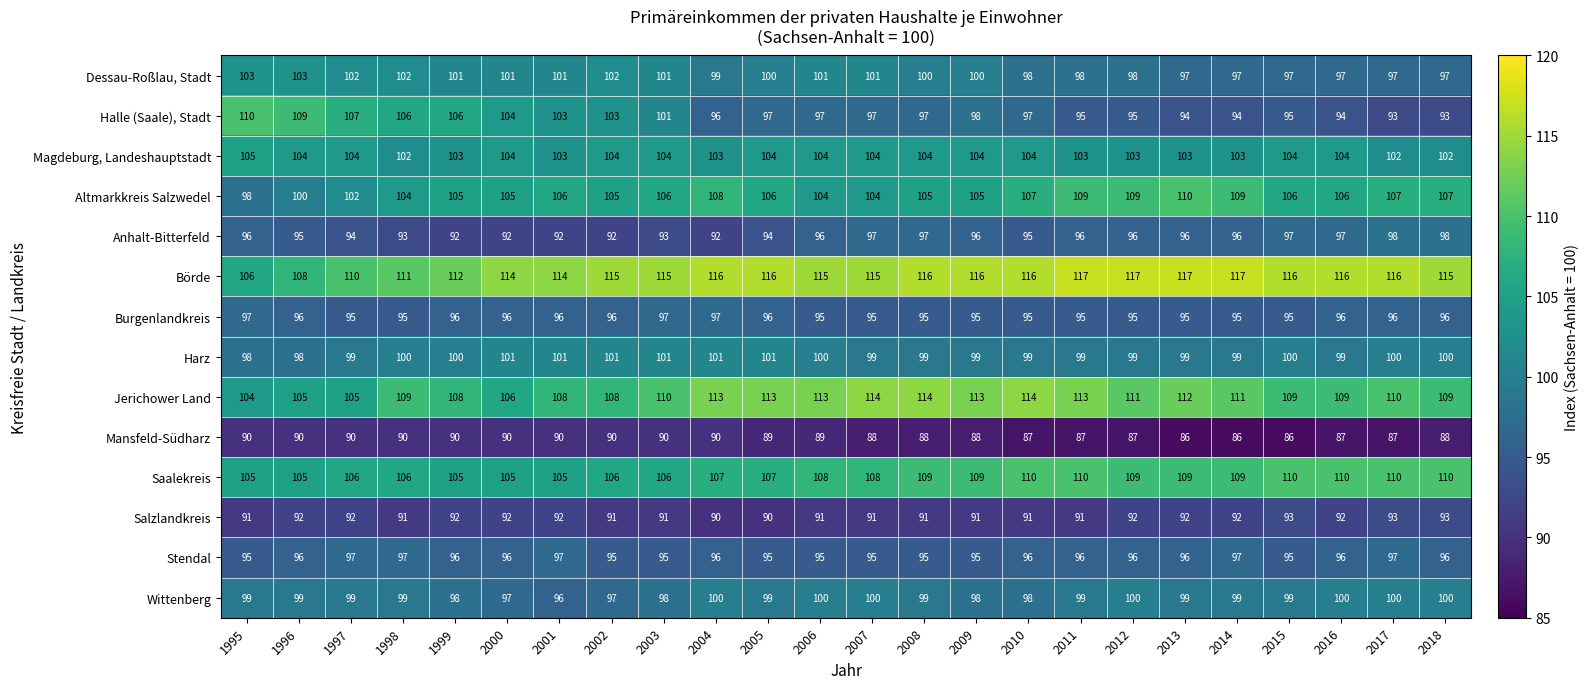

Count the number of categories in the chart.

24